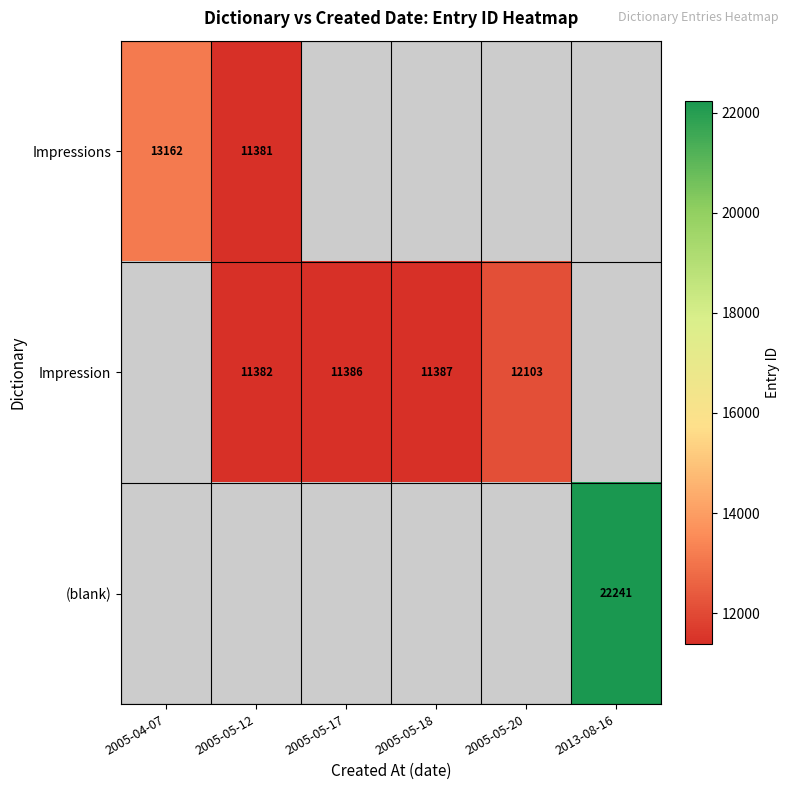

The Impressions series shows 7510 at 2005-05-12. True or false?

False